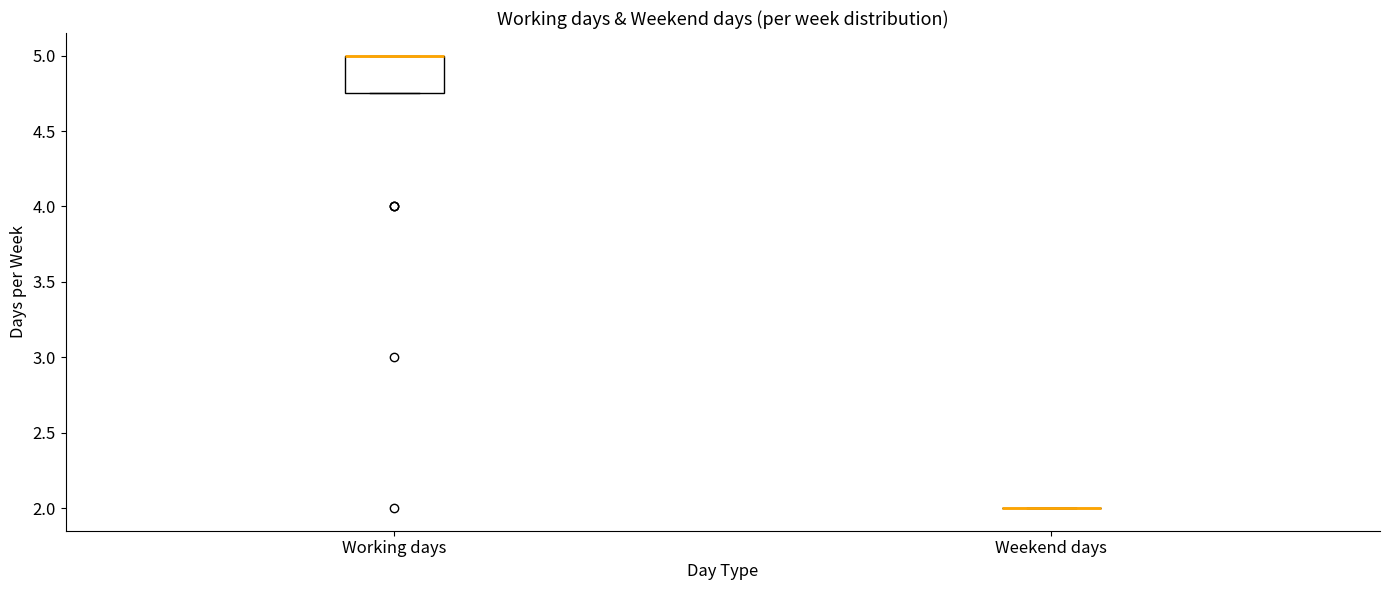

Which box is the tallest, from its lower edge to its upper edge?

Working days